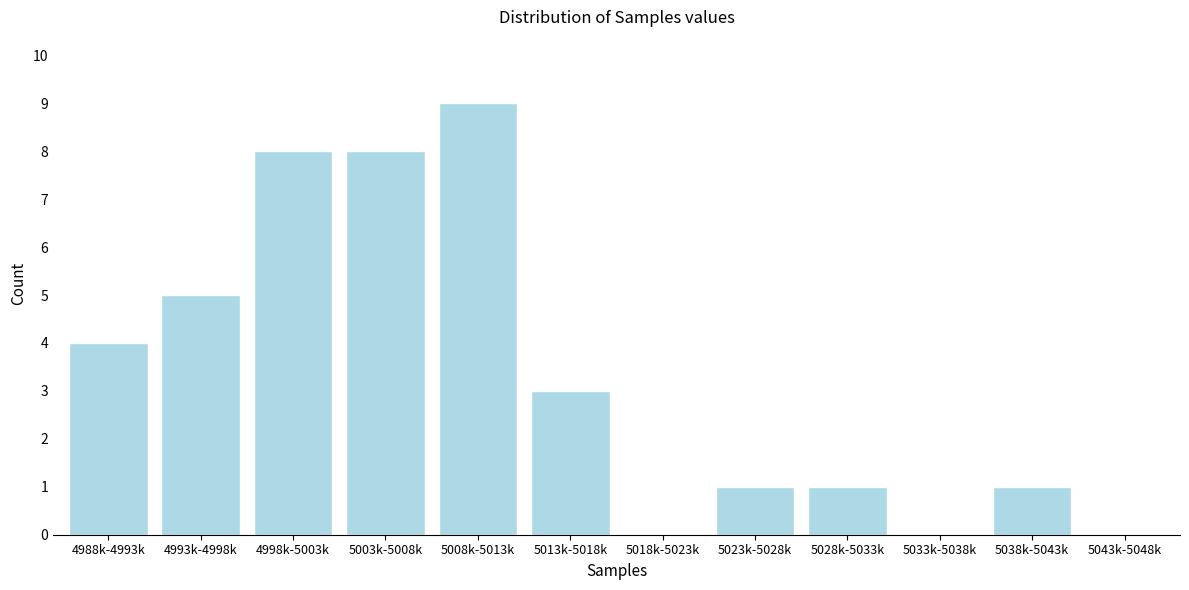

Reading left to right, what are all the values shown in this chart?

4988k-4993k=4	4993k-4998k=5	4998k-5003k=8	5003k-5008k=8	5008k-5013k=9	5013k-5018k=3	5018k-5023k=0	5023k-5028k=1	5028k-5033k=1	5033k-5038k=0	5038k-5043k=1	5043k-5048k=0